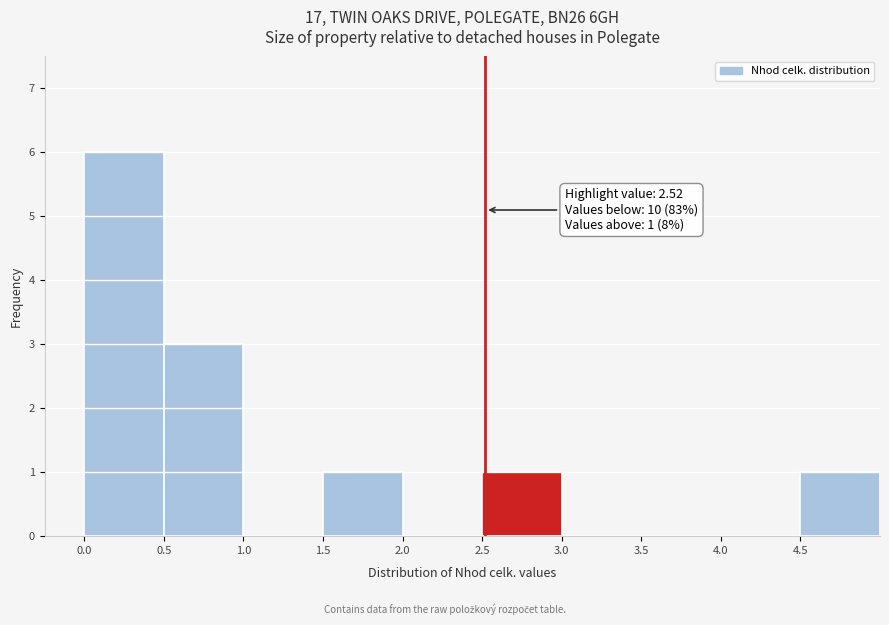

Over which range of the x-axis is the bar tallest?

0.0 to 0.5